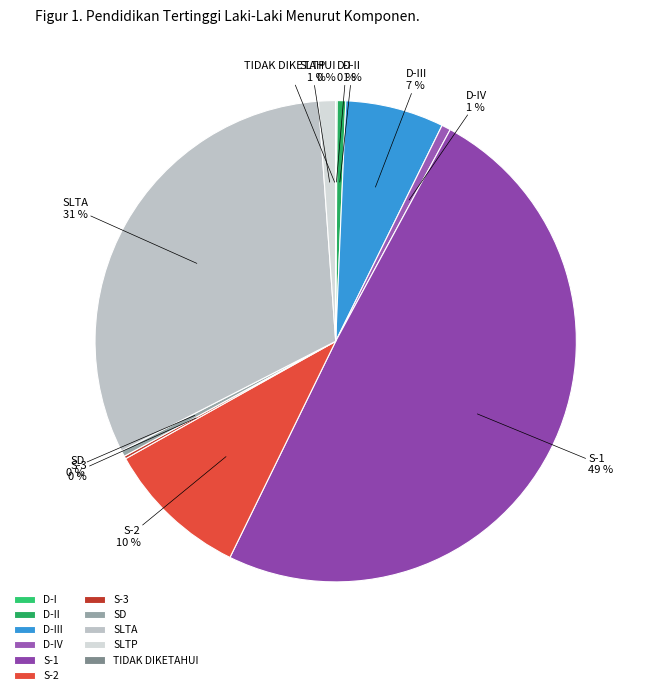

To the nearest percent, what is the average slice percentage?

9%